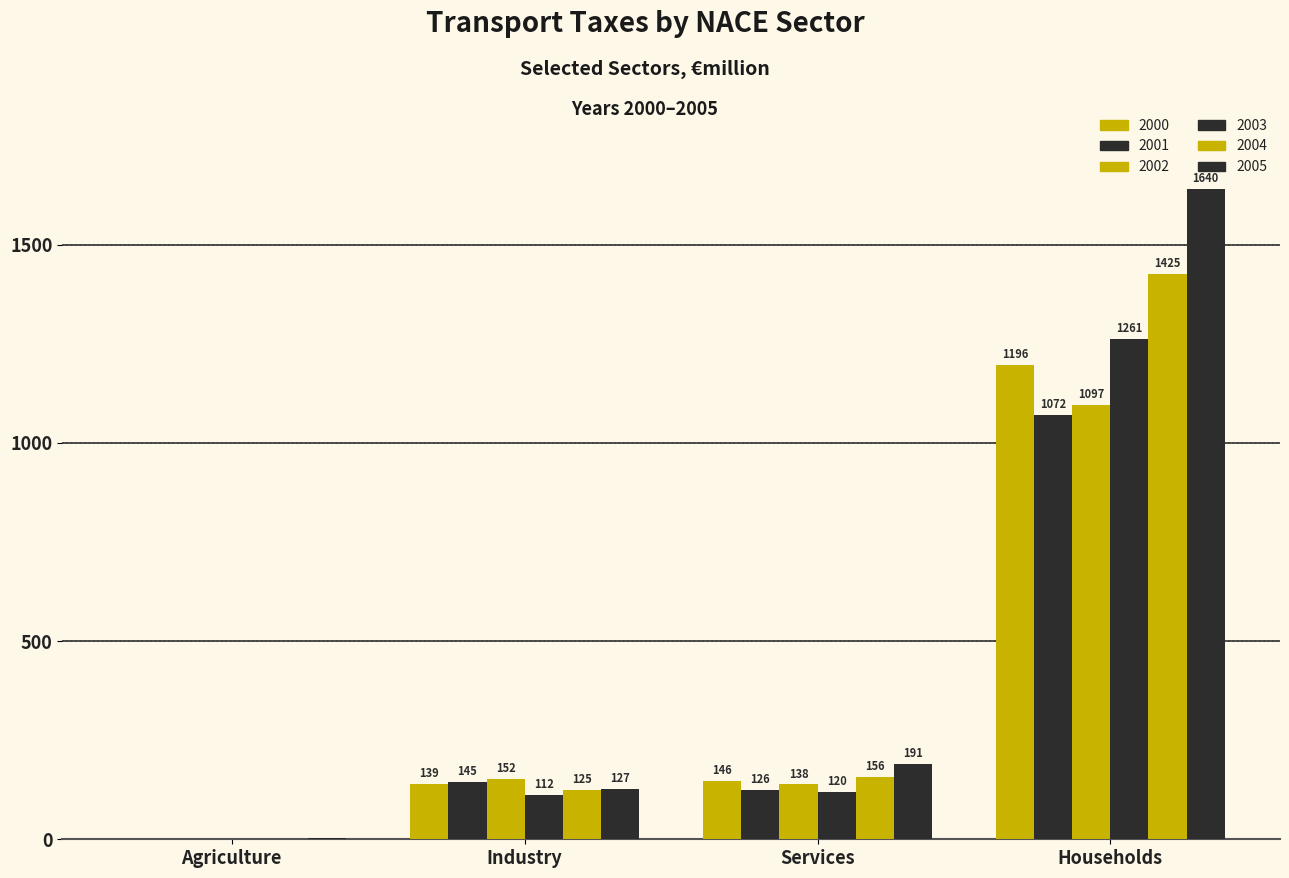

Rank the categories by 2001 value from highest to lowest.

Households, Industry, Services, Agriculture